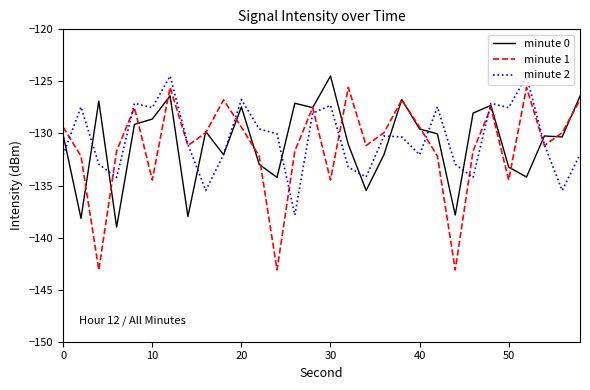

What is the highest value of the minute 1 series?

-125.6